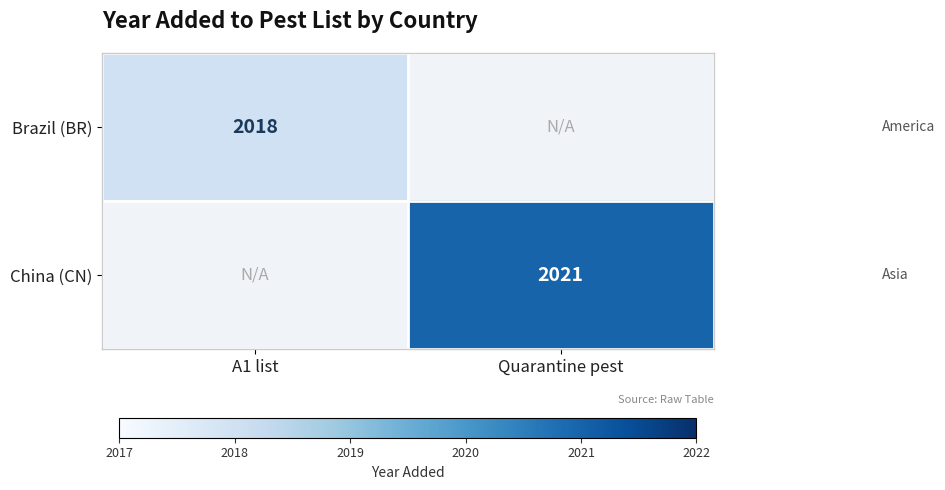

At how many categories does at least one series exceed 2020?

1